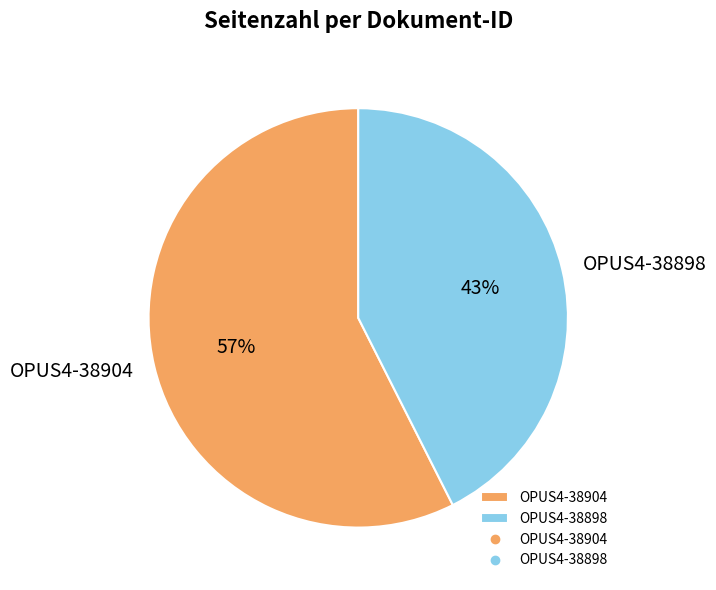

Count the number of slices in the pie.

2